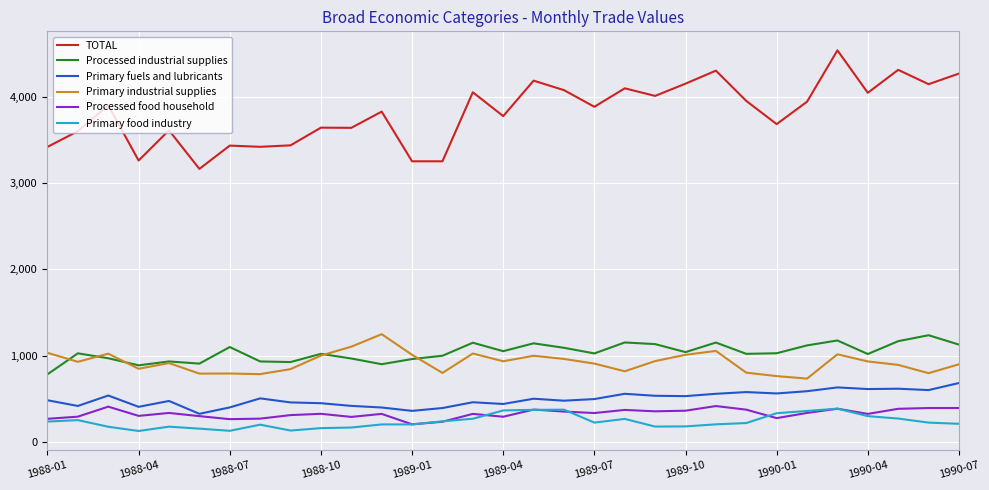

What is the minimum value shown in the chart?

127